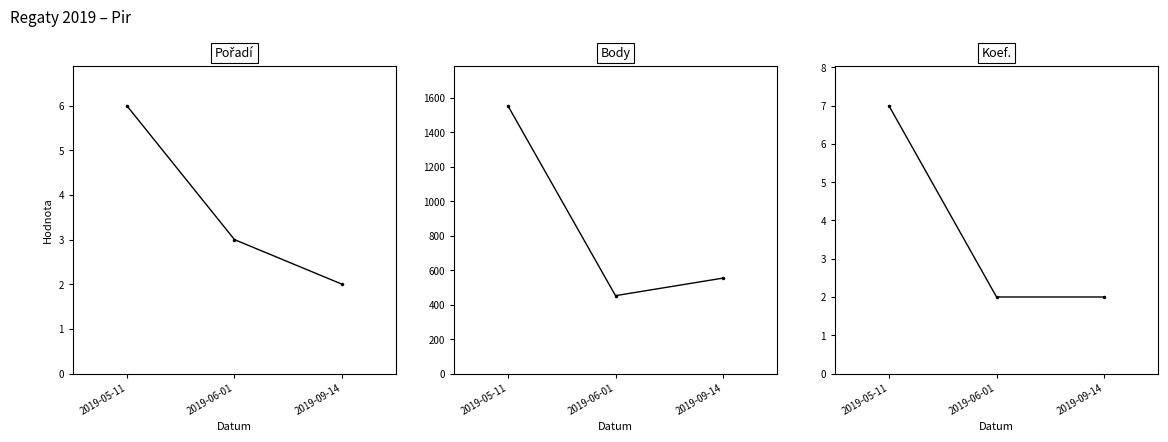

Reading left to right, what are all the values shown in this chart?

Pořadí: 2019-05-11=6	2019-06-01=3	2019-09-14=2
Body: 2019-05-11=1555	2019-06-01=452	2019-09-14=554
Koef.: 2019-05-11=7	2019-06-01=2	2019-09-14=2